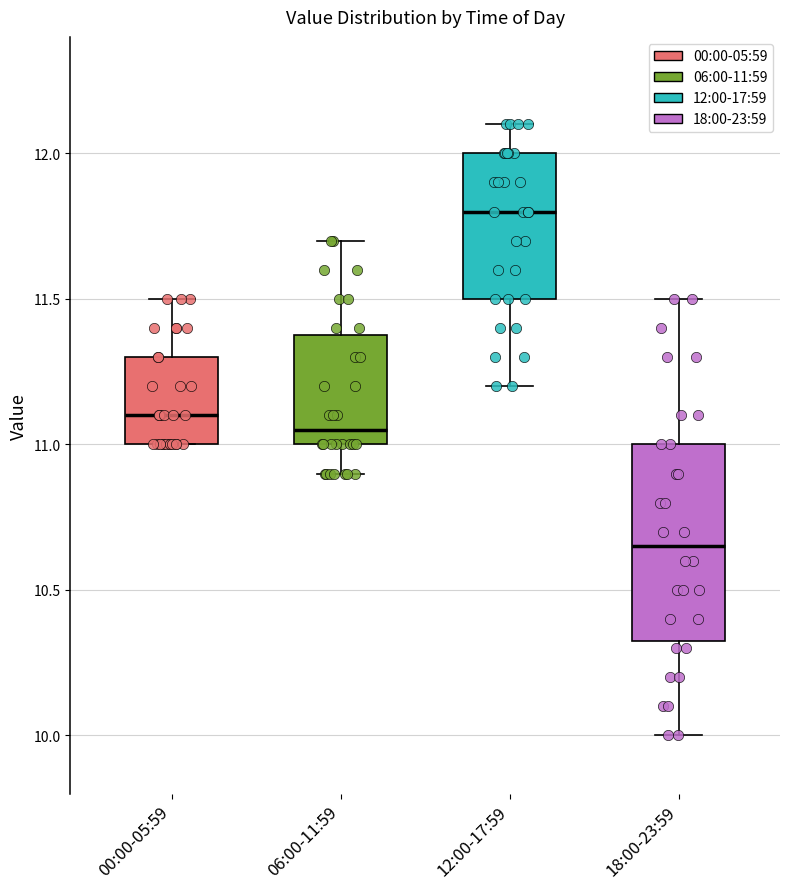

Where is the upper edge of the box for 00:00-05:59 on the y-axis? The values are not printed on the chart, so give them approximately, as read against the axis.

11.30